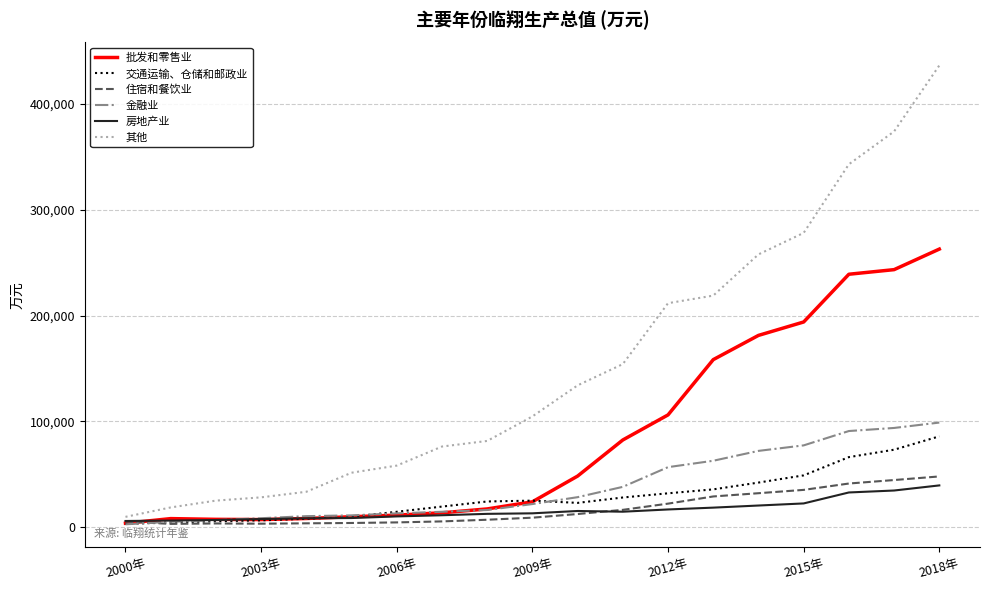

What is the highest value of the 交通运输、仓储和邮政业 series?

85913